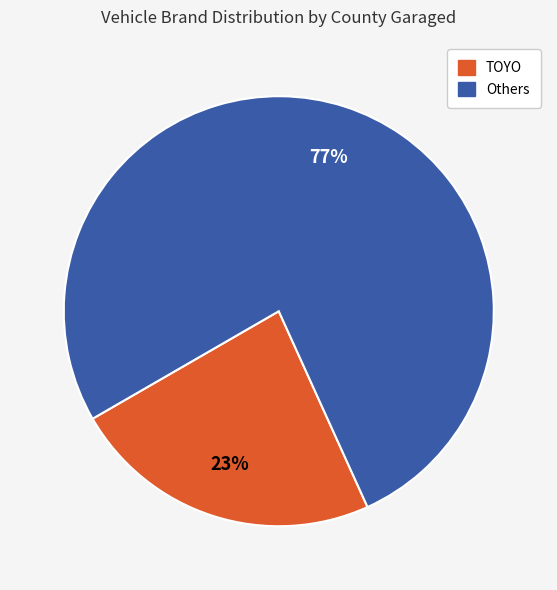

To the nearest percent, what is the average slice percentage?

50%